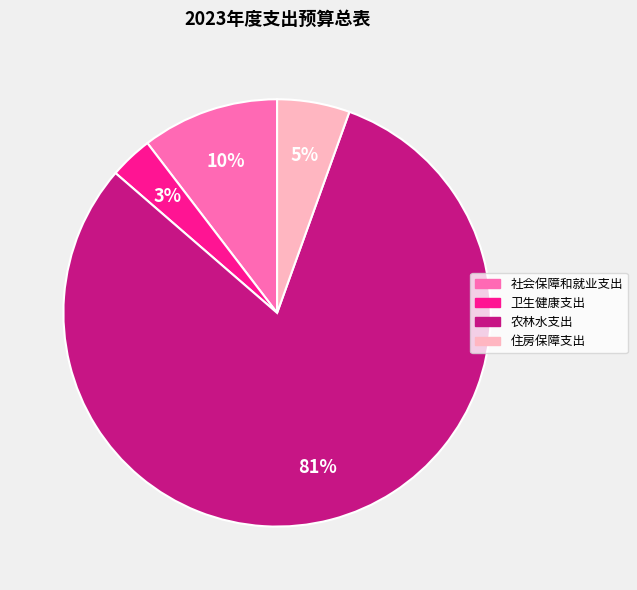

Rank the categories by value from highest to lowest.

农林水支出, 社会保障和就业支出, 住房保障支出, 卫生健康支出